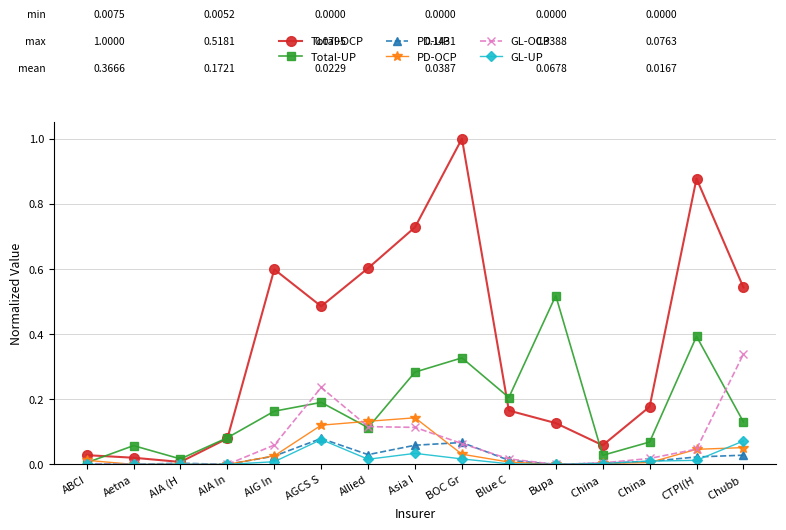

How many lines are shown in the chart?

6